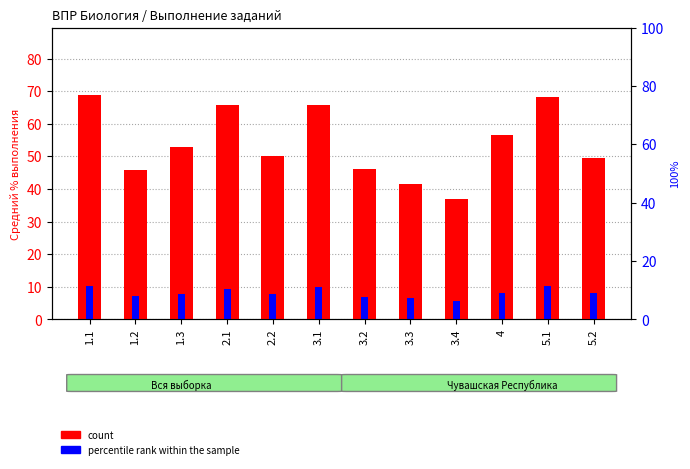

Which series has the widest spread of values?

count